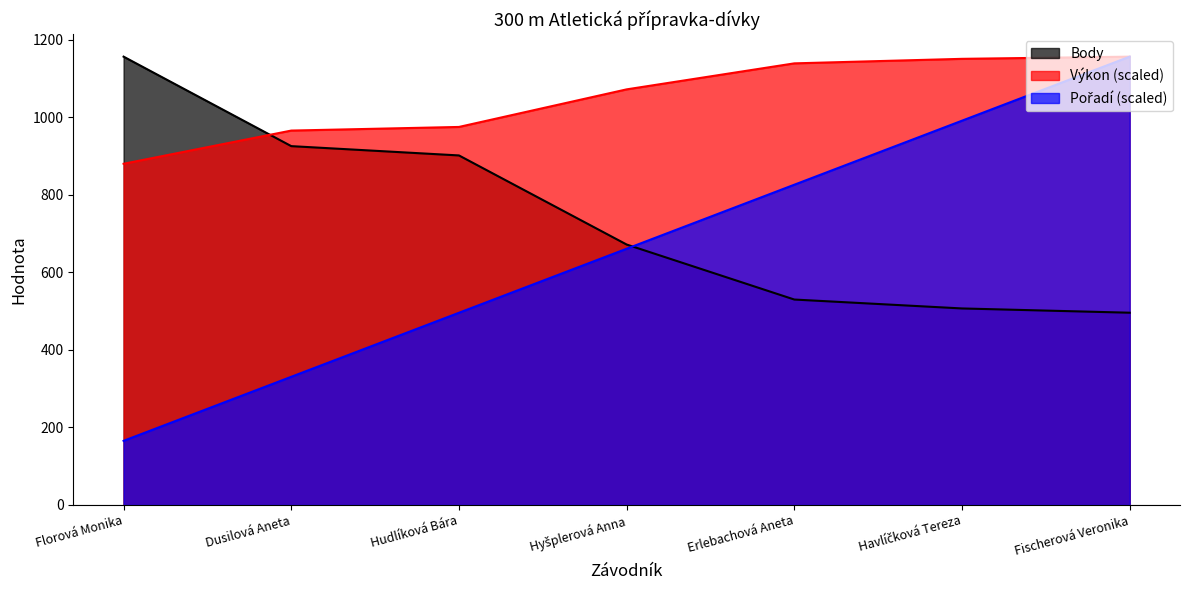

What is the difference between the Výkon values at Erlebachová Aneta and Dusilová Aneta?

173.5